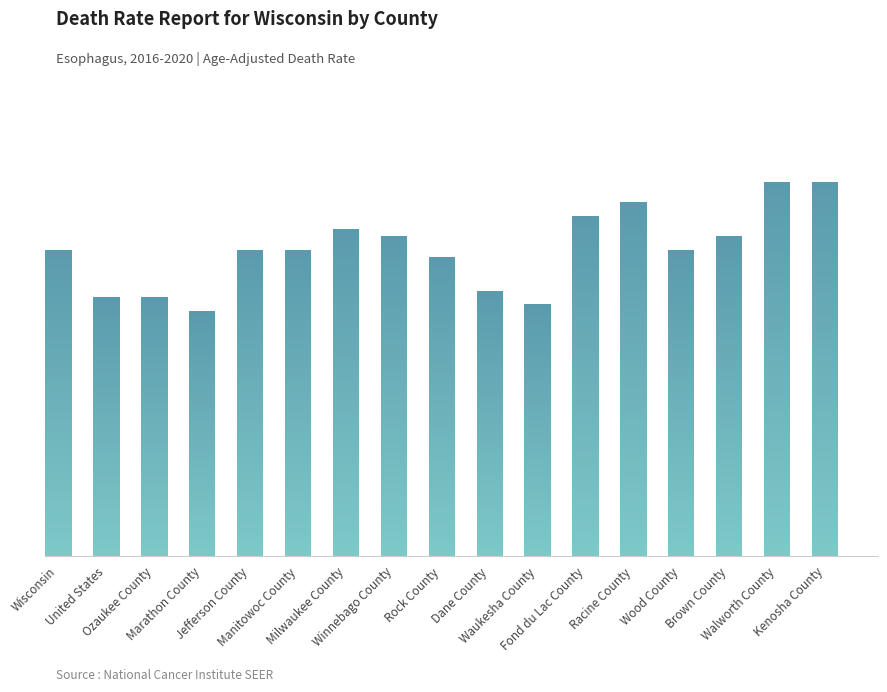

How many bars are there in total?

17